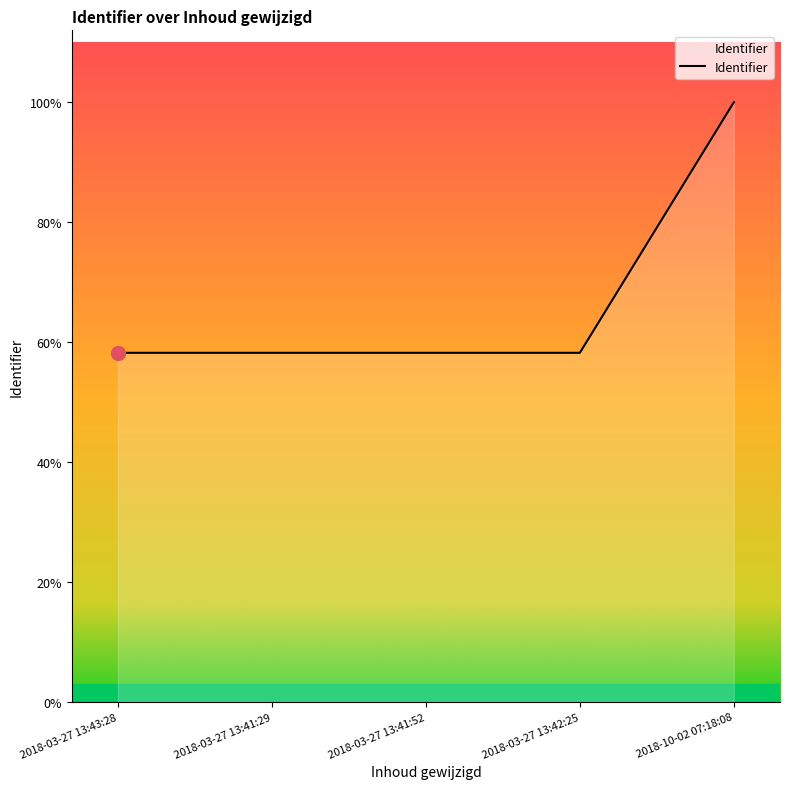

Which label corresponds to the smallest value in the chart?

2018-03-27 13:43:28